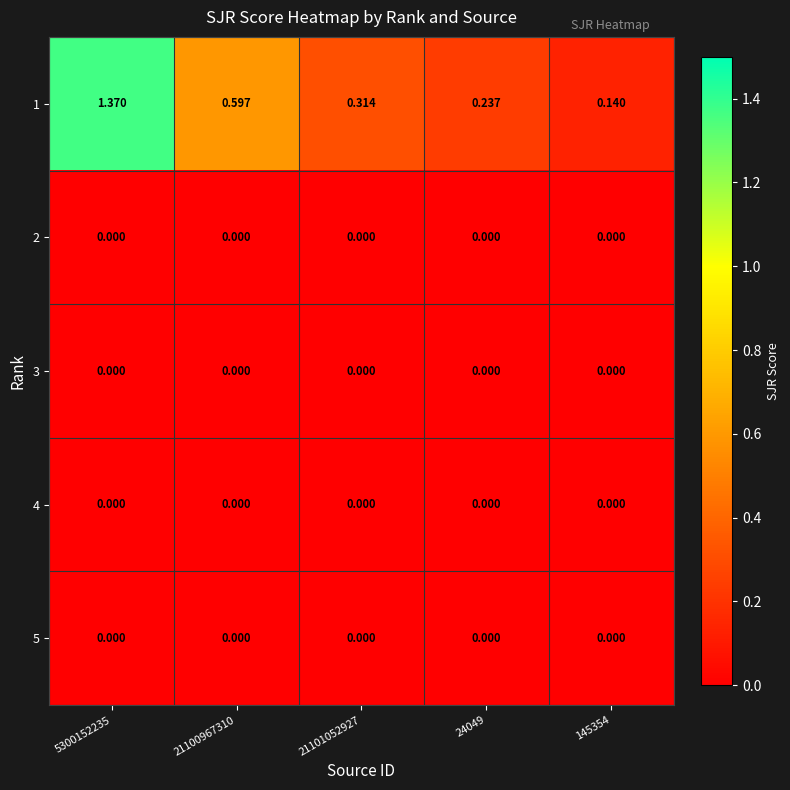

How many series are shown in this chart?

5